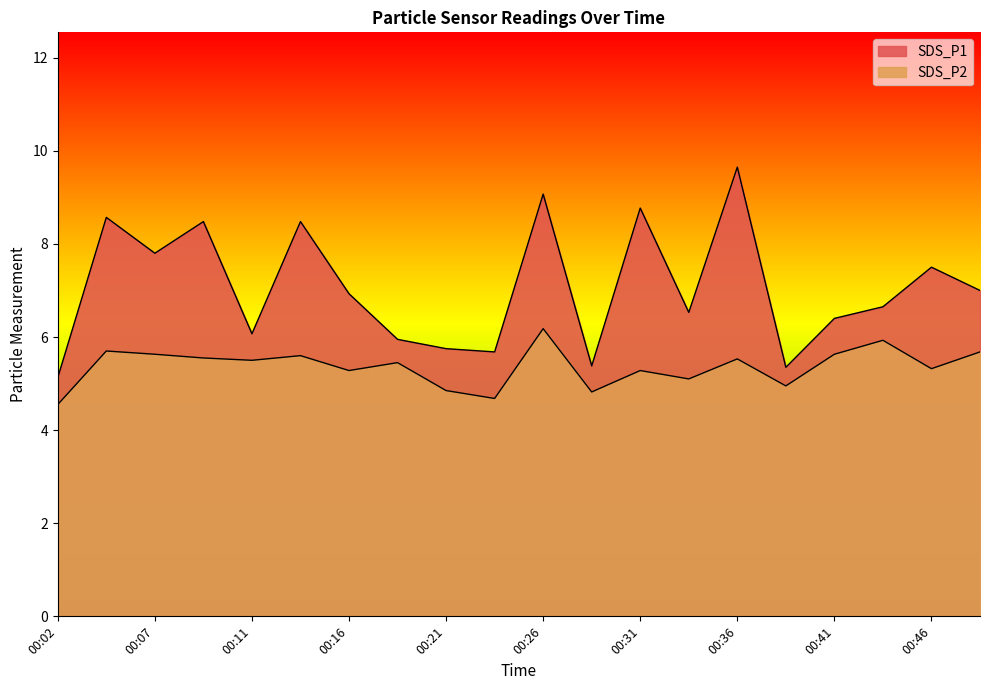

What is the difference between the second highest and minimum values in the SDS_P1 series?

3.9